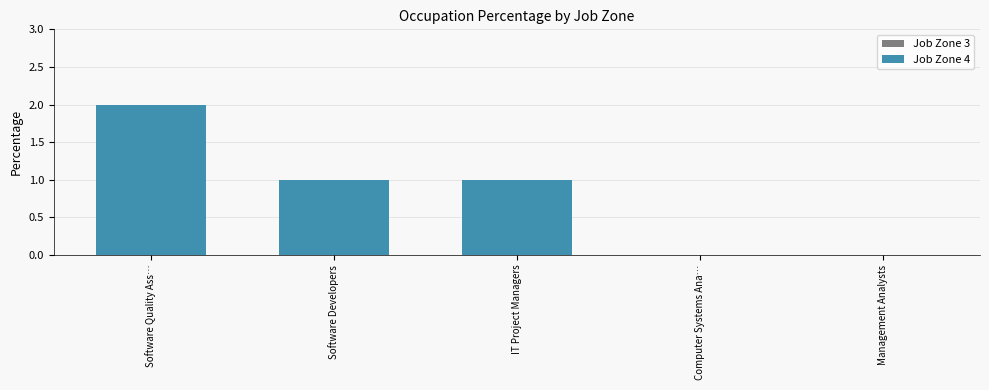

Is it true that the value at Software Quality Ass… is 2?

True